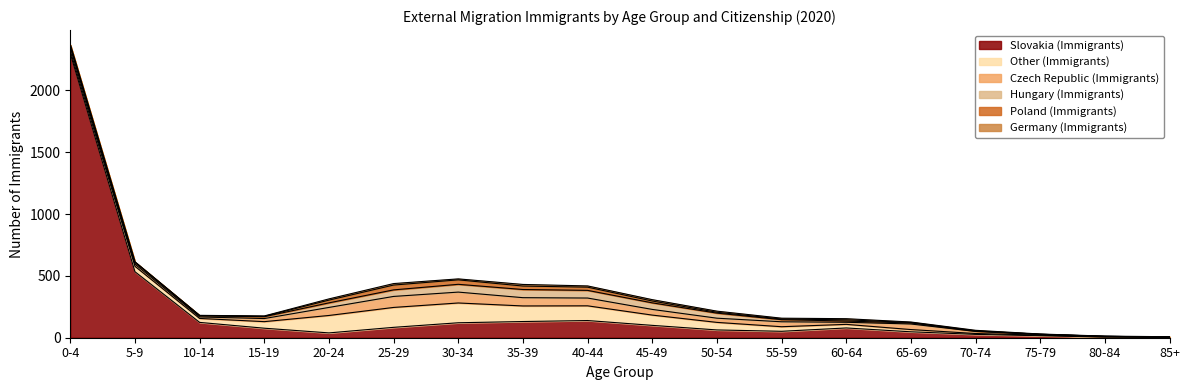

Is the value of Other (Immigrants) at 10-14 greater than the value of Czech Republic (Immigrants) at 80-84?

Yes